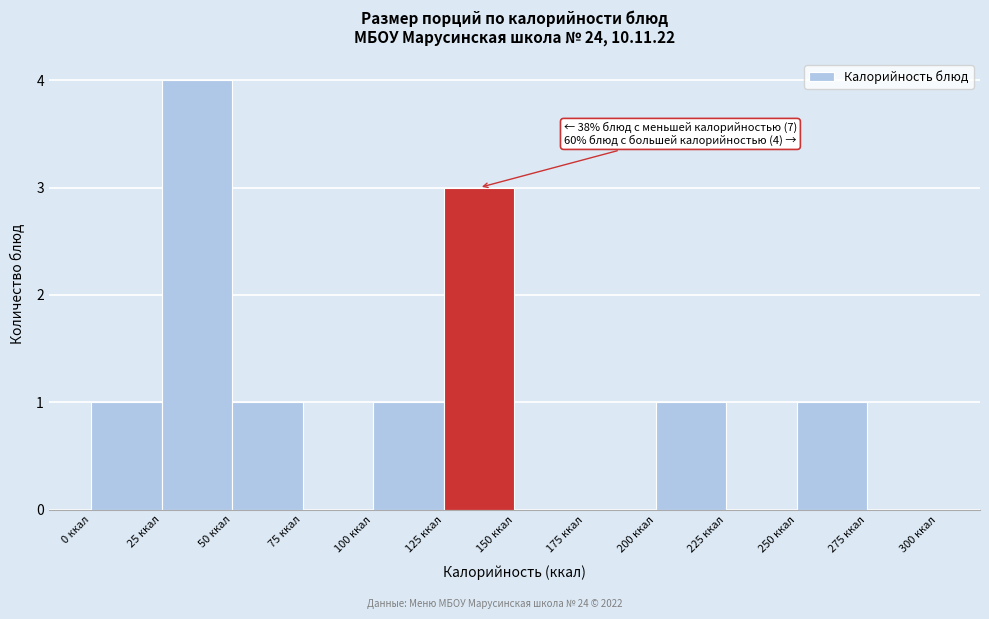

Which range on the x-axis has the tallest bar?

25 to 50